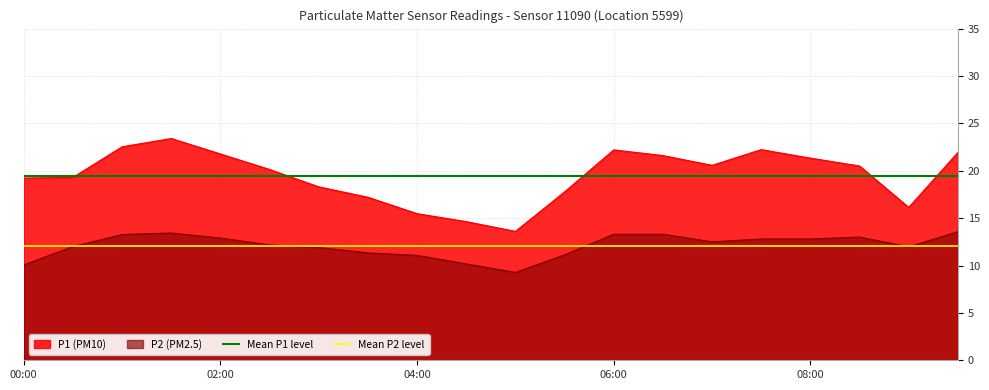

Which series has the largest total across all categories?

Mean P1 level